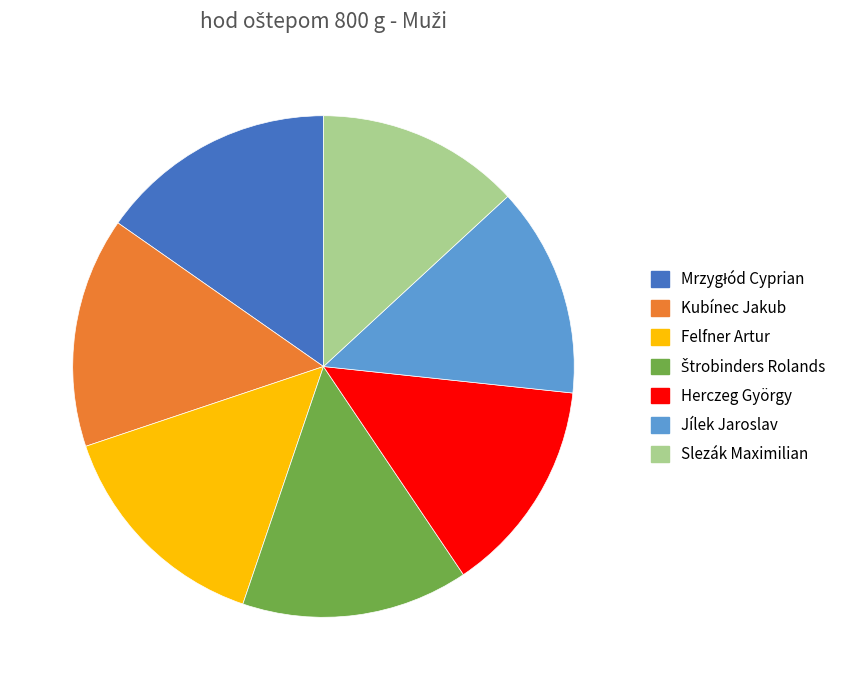

Is the sum of Herczeg György and Jílek Jaroslav greater than half?

No